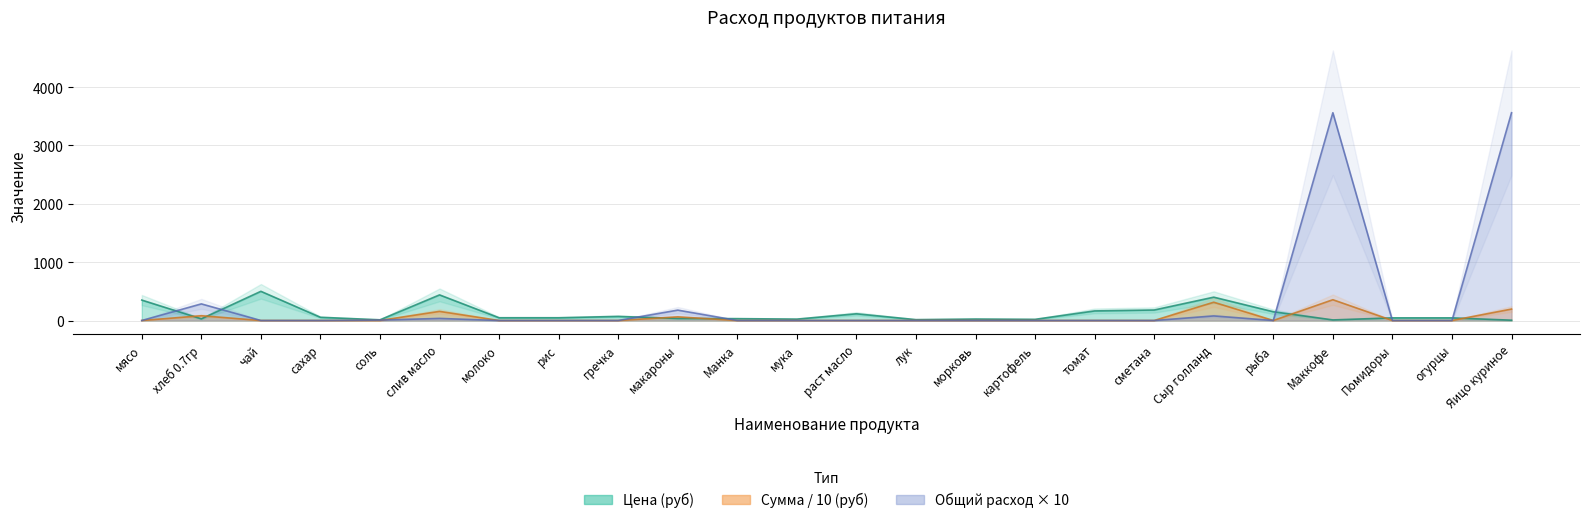

Reading right to left, extract all data points from this chart.

Цена (руб): Яицо куриное=5.5	огурцы=45.0	Помидоры=45.0	Маккофе=10.0	рыба=150.0	Сыр голланд=400.0	сметана=180.0	томат=164.3	картофель=20.0	морковь=25.0	лук=15.0	раст масло=115.0	мука=24.0	Манка=32.0	макароны=35.0	гречка=70.0	рис=47.0	молоко=47.0	слив масло=438.9	соль=12.0	сахар=55.0	чай=500.0	хлеб 0.7гр=28.6	мясо=350.0
Сумма (руб): Яицо куриное=195.8	огурцы=0.0	Помидоры=0.0	Маккофе=356.0	рыба=0.0	Сыр голланд=313.3	сметана=0.0	томат=0.0	картофель=0.0	морковь=0.0	лук=0.0	раст масло=0.0	мука=0.0	Манка=0.0	макароны=62.3	гречка=0.0	рис=0.0	молоко=0.0	слив масло=156.2	соль=0.9	сахар=0.0	чай=0.0	хлеб 0.7гр=81.4	мясо=0.0
Общий расход: Яицо куриное=3560.0	огурцы=0.0	Помидоры=0.0	Маккофе=3560.0	рыба=0.0	Сыр голланд=78.3	сметана=0.0	томат=0.0	картофель=0.0	морковь=0.0	лук=0.0	раст масло=0.0	мука=0.0	Манка=0.0	макароны=178.0	гречка=0.0	рис=0.0	молоко=0.0	слив масло=35.6	соль=7.1	сахар=0.0	чай=0.0	хлеб 0.7гр=284.8	мясо=0.0